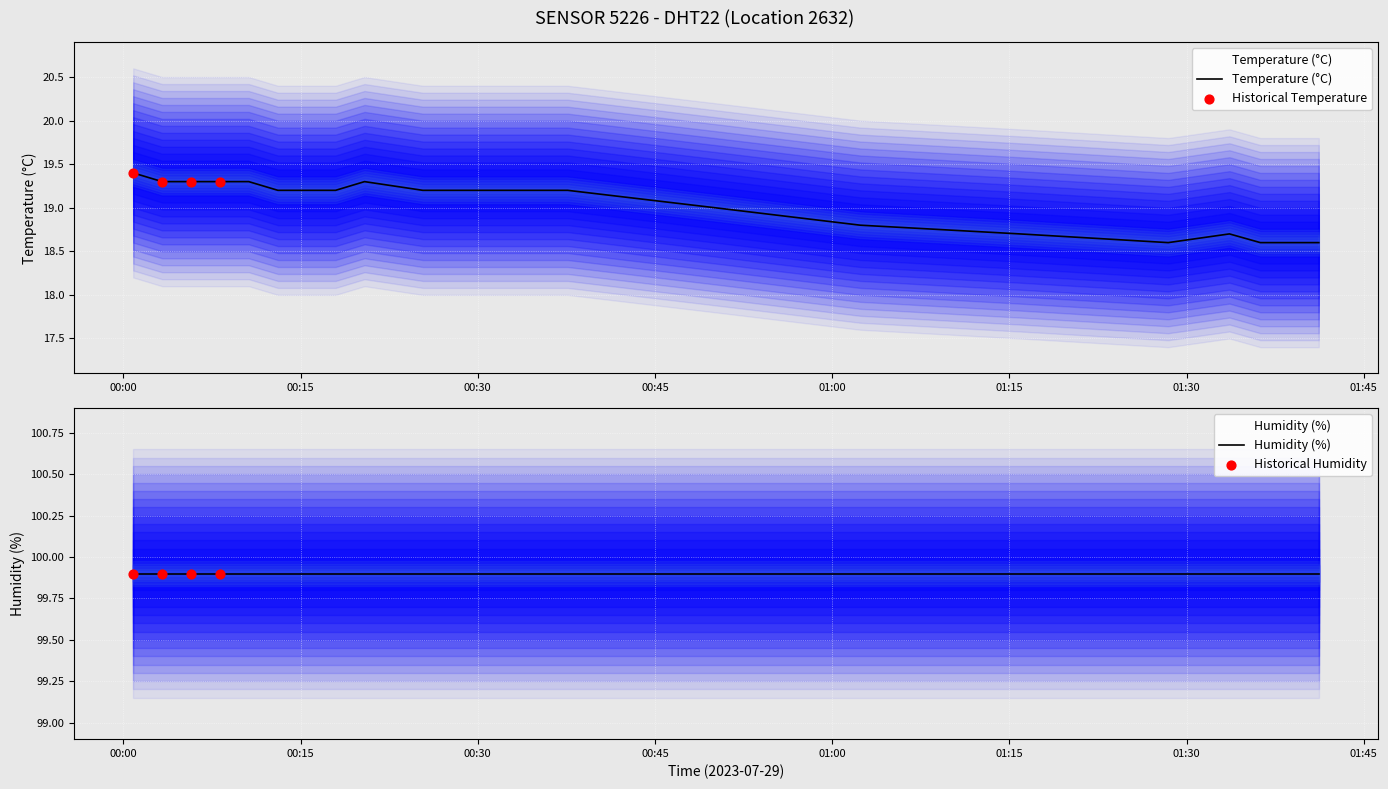

Which series contains the lowest Y value?

temperature